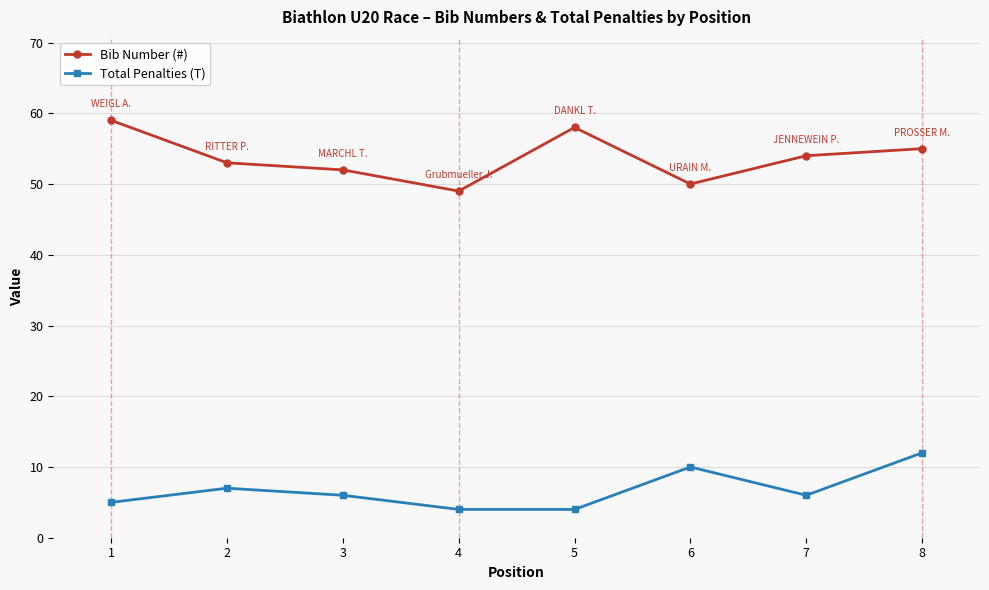

Is the value of Total Penalties (T) at 5 greater than the value of Bib Number (#) at 2?

No